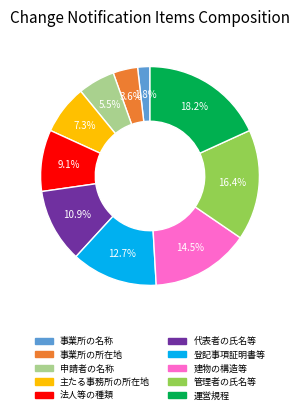

Is there a majority slice in this chart?

No